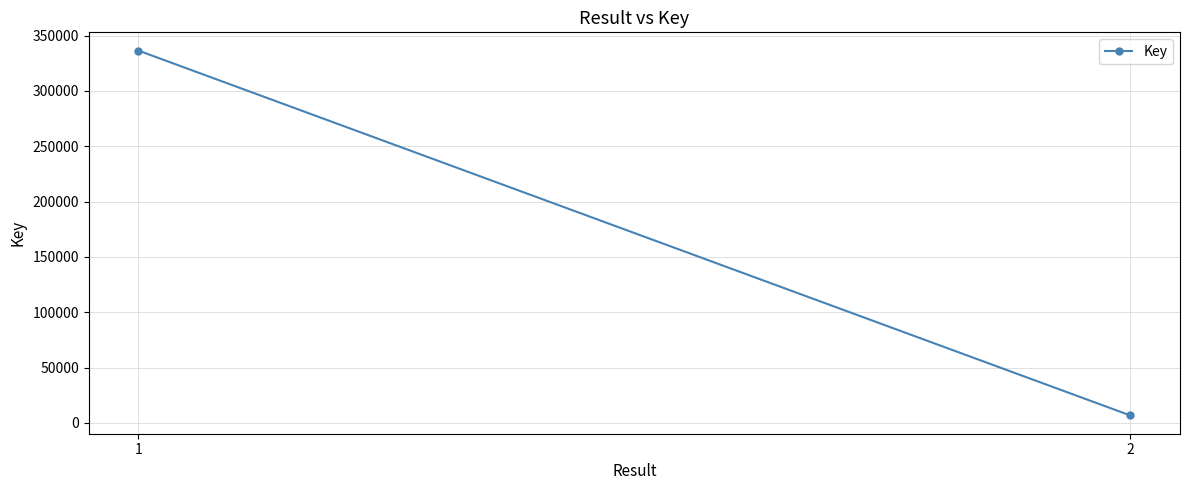

What is the change in value from 1 to 2?

-329784